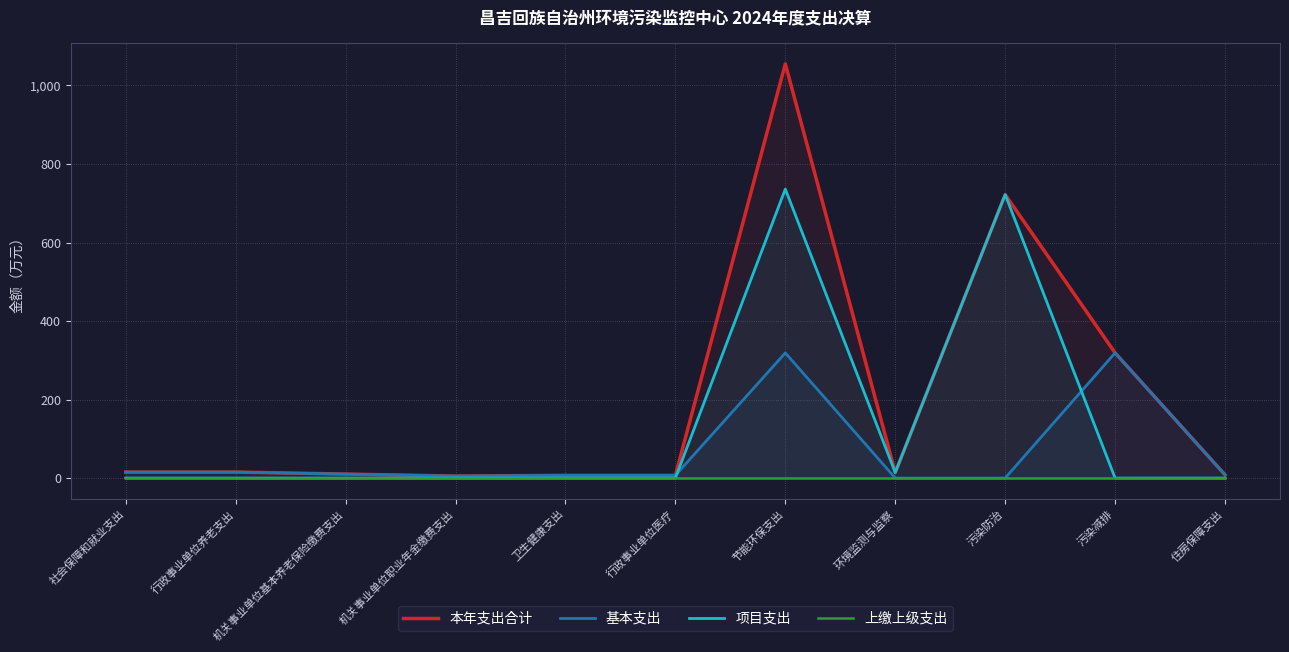

The value of 基本支出 at 污染减排 is 318.8. True or false?

True